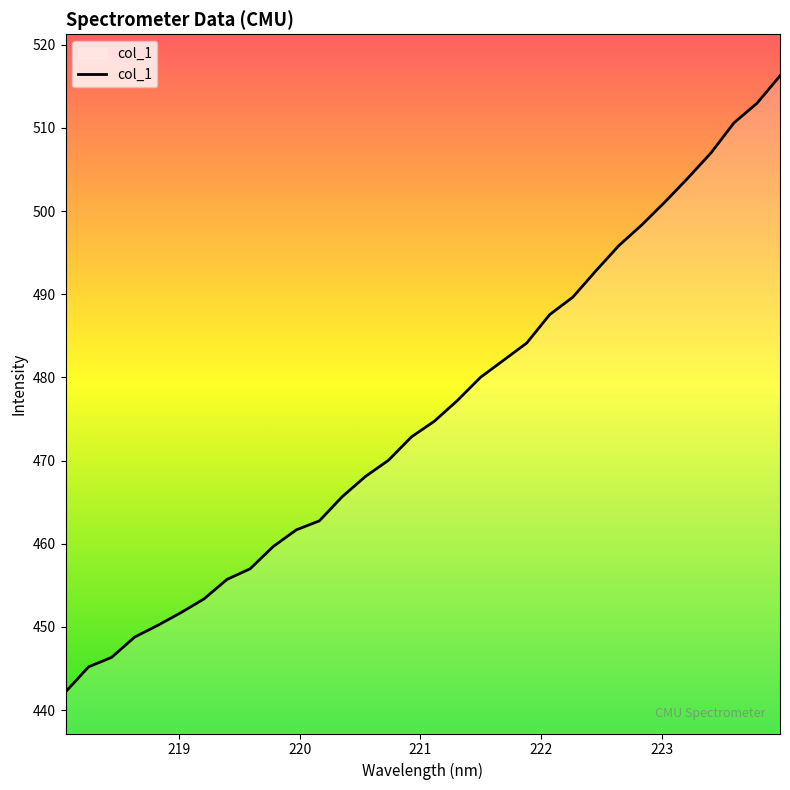

What is the minimum value shown in the chart?

442.2